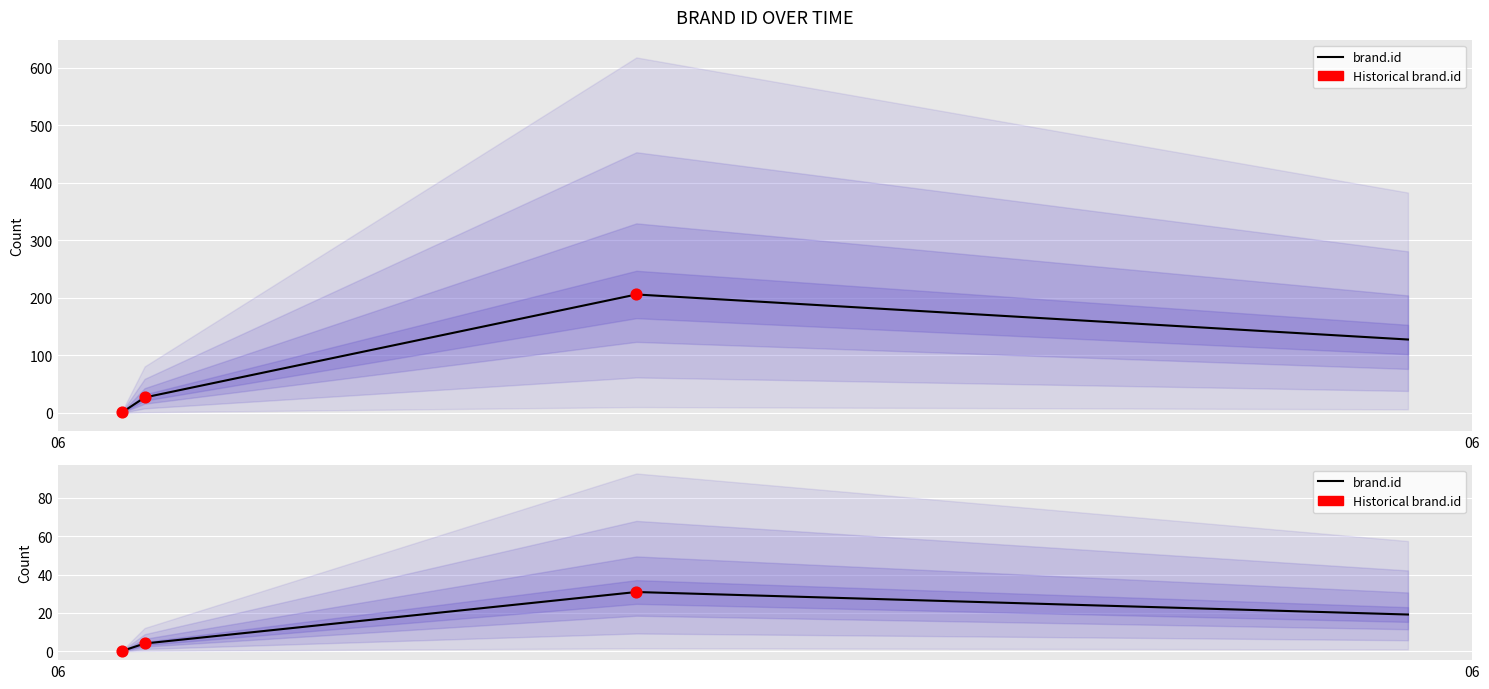

Between 2019-03-06 02:16:14 and 2019-03-06 02:37:22, which is larger?

2019-03-06 02:37:22